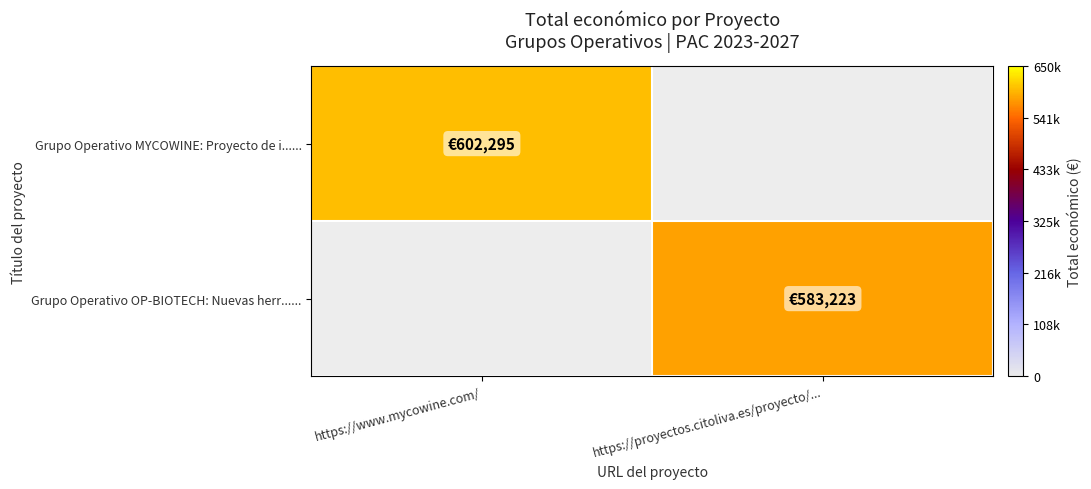

What is the maximum value shown in the chart?

602295.4